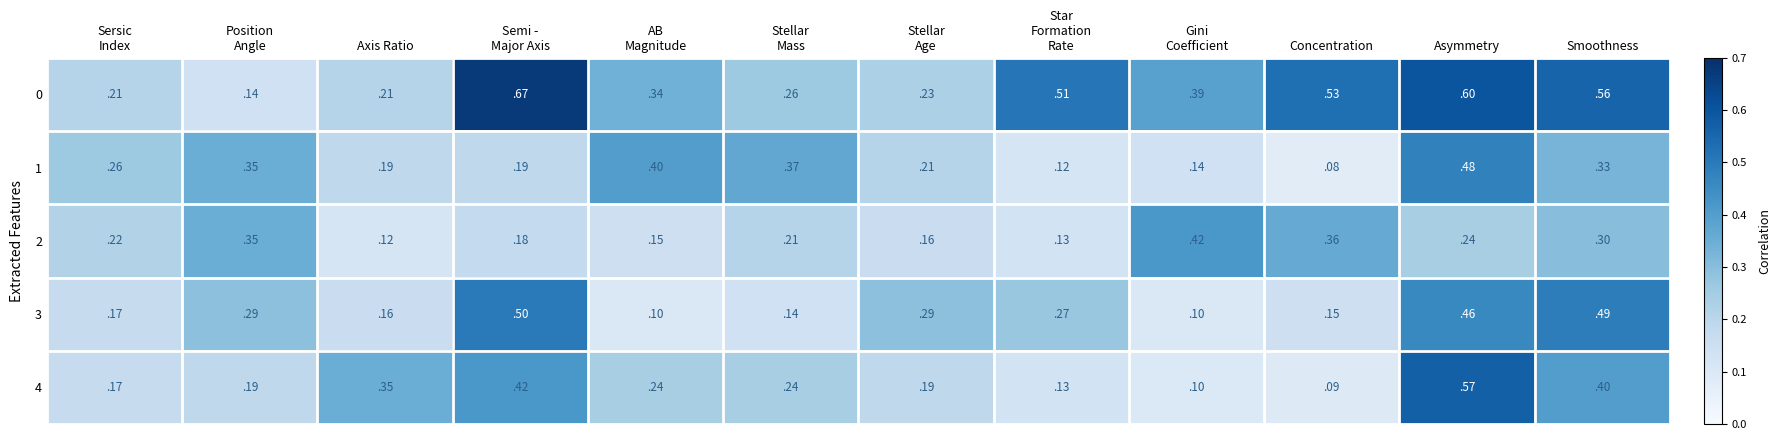

How many data points does each series have?

12